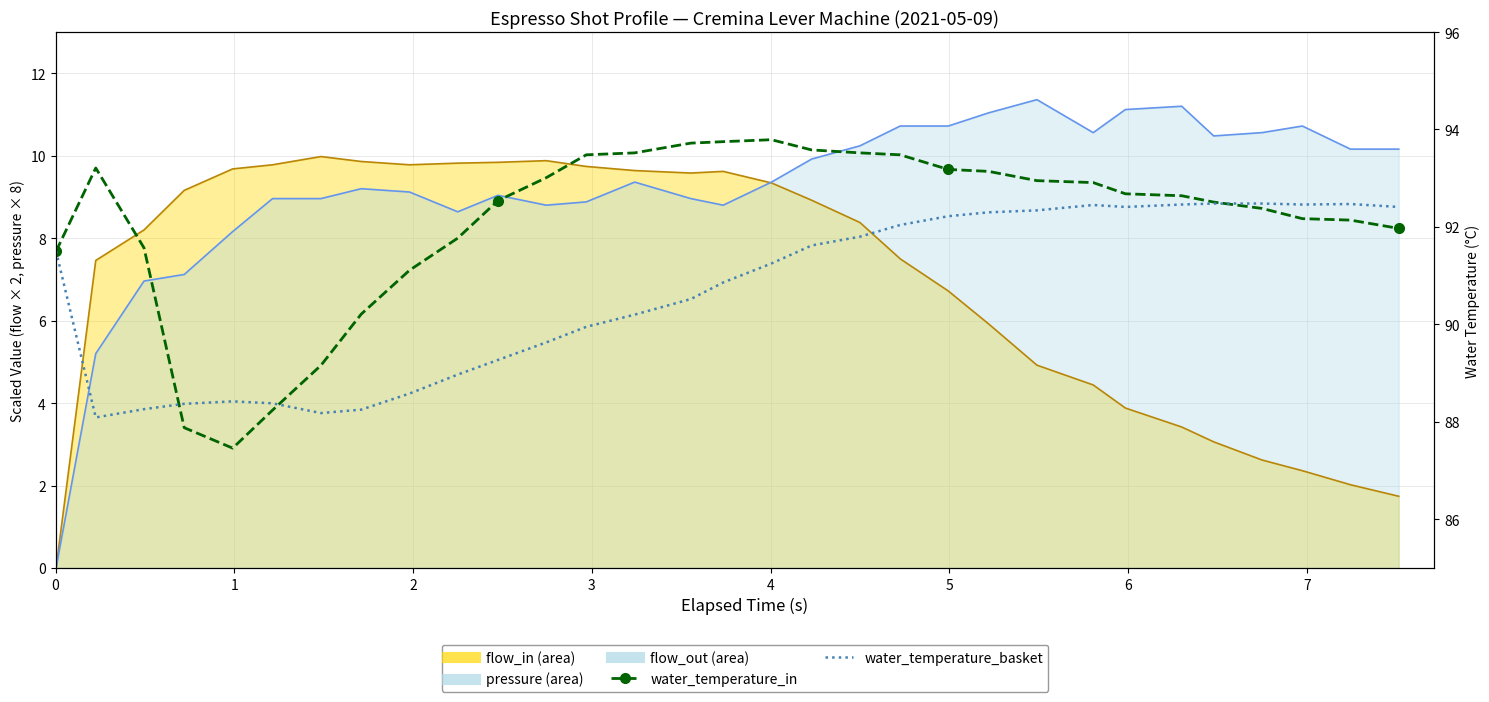

How many lines are shown in the chart?

4